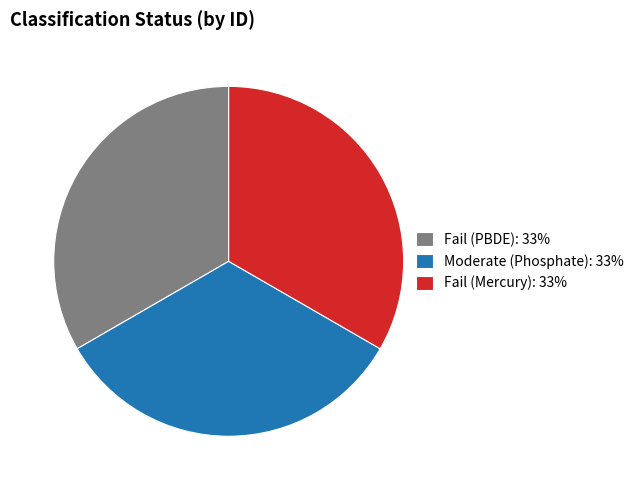

Approximately how many times larger is the value at Moderate (Phosphate): 33% compared to Fail (Mercury): 33%?

1.0